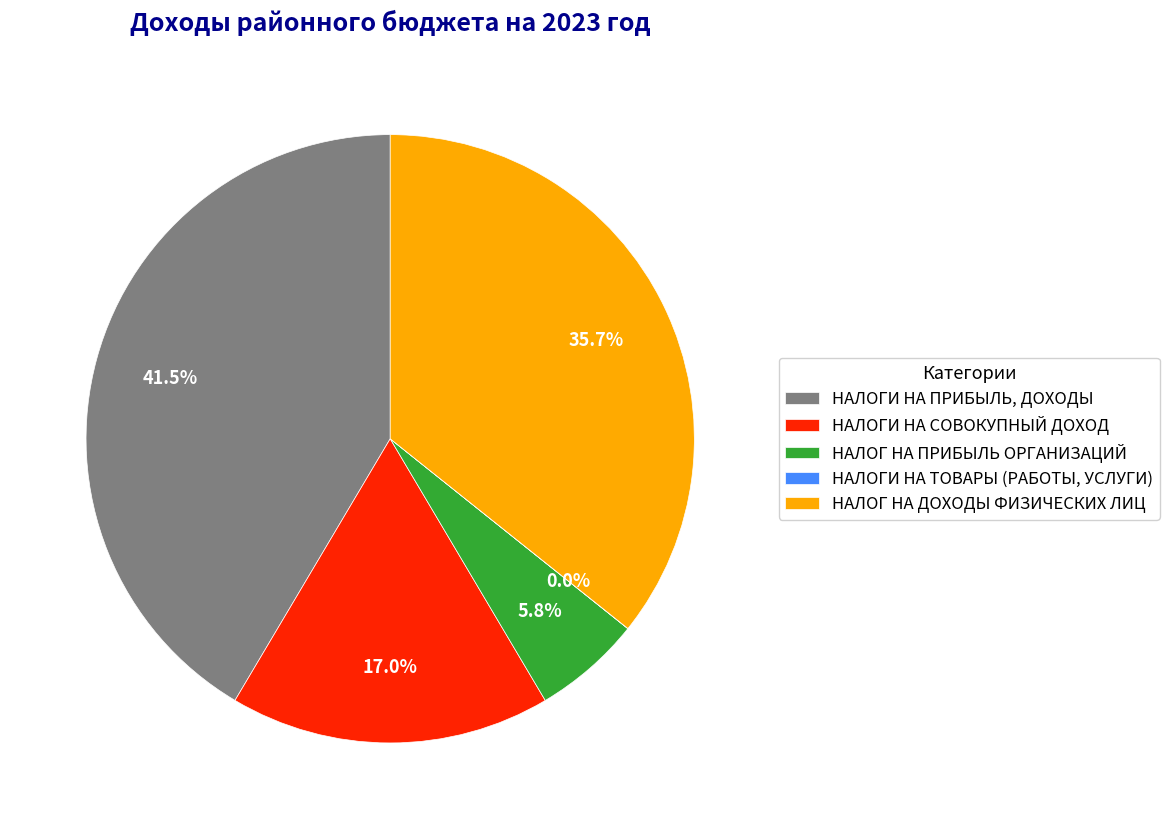

Is the sum of НАЛОГИ НА ПРИБЫЛЬ, ДОХОДЫ and НАЛОГИ НА СОВОКУПНЫЙ ДОХОД greater than half?

Yes